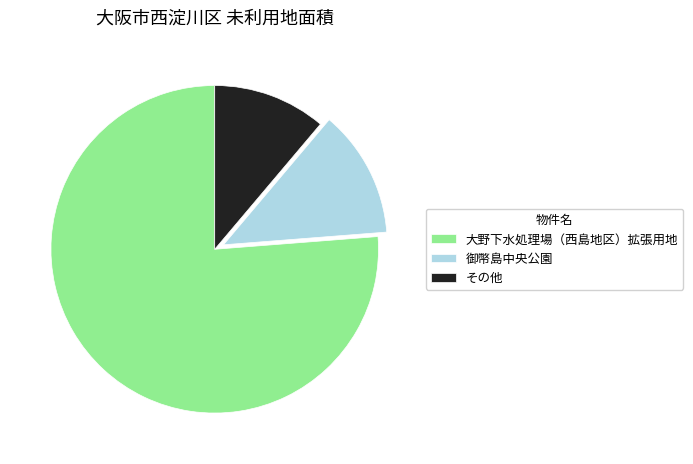

Approximately how many times larger is the value at 御幣島中央公園 compared to その他?

1.1